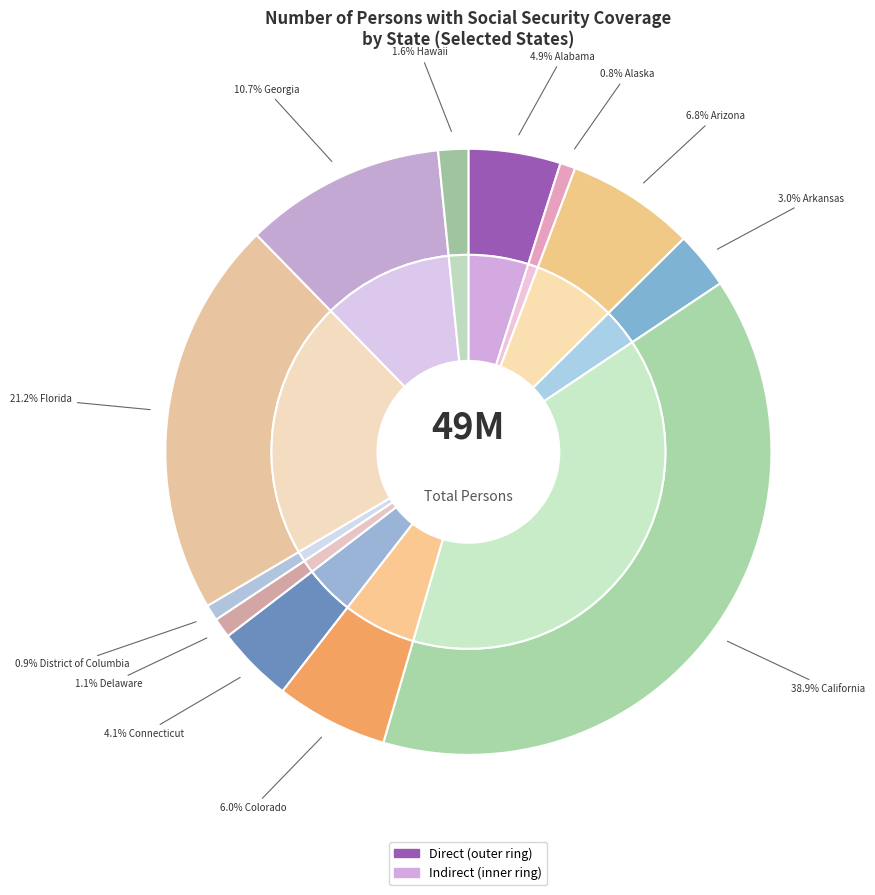

The Florida slice represents 8% of the pie. True or false?

False